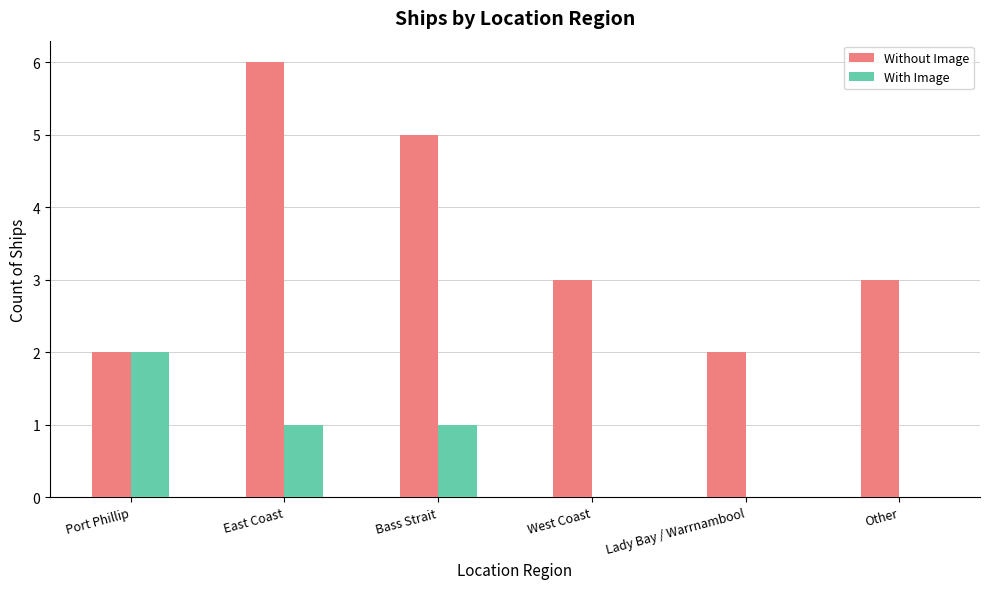

Is it true that Without Image equals 2 at Port Phillip?

True